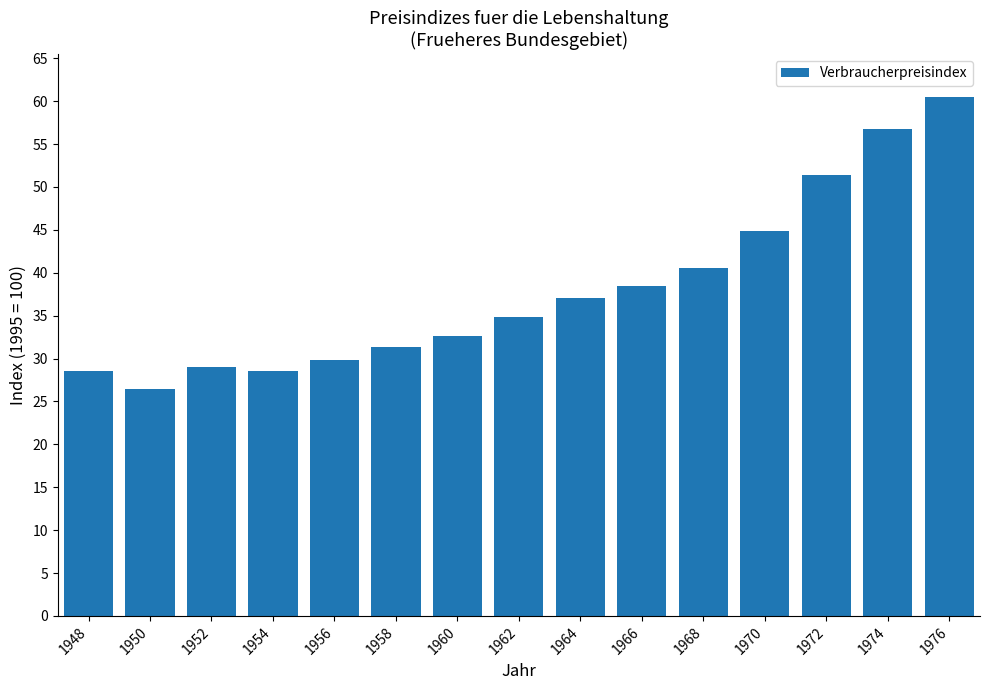

Are the bars grouped side by side (vs. stacked)?

No